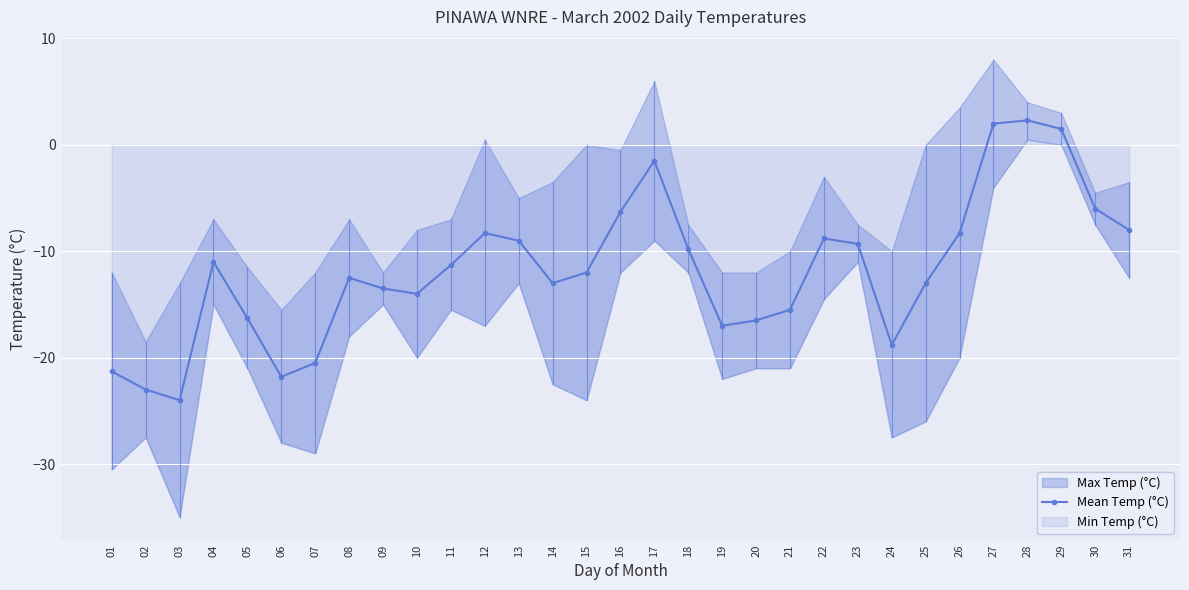

How many categories are shown in the chart?

31